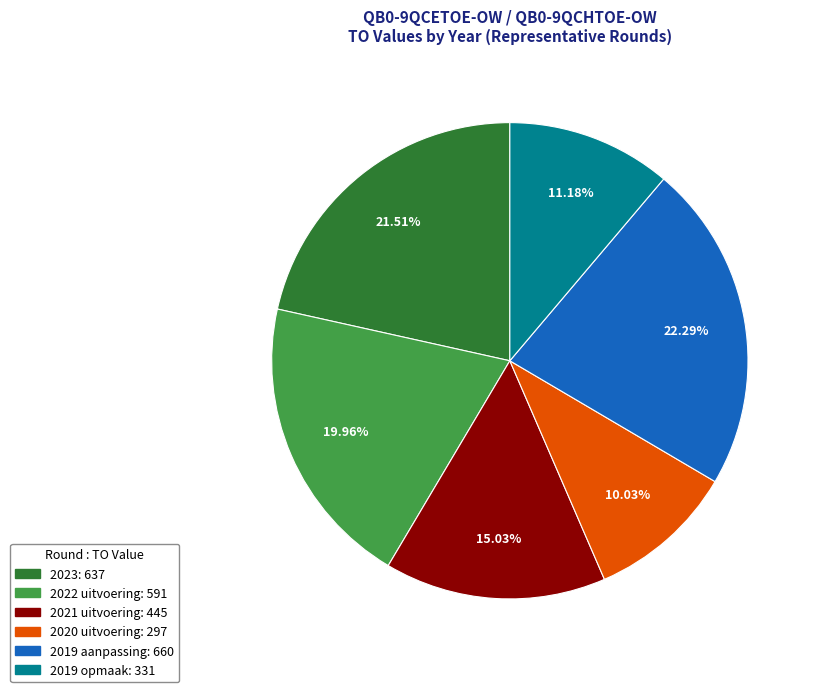

Does any single category account for the majority?

No